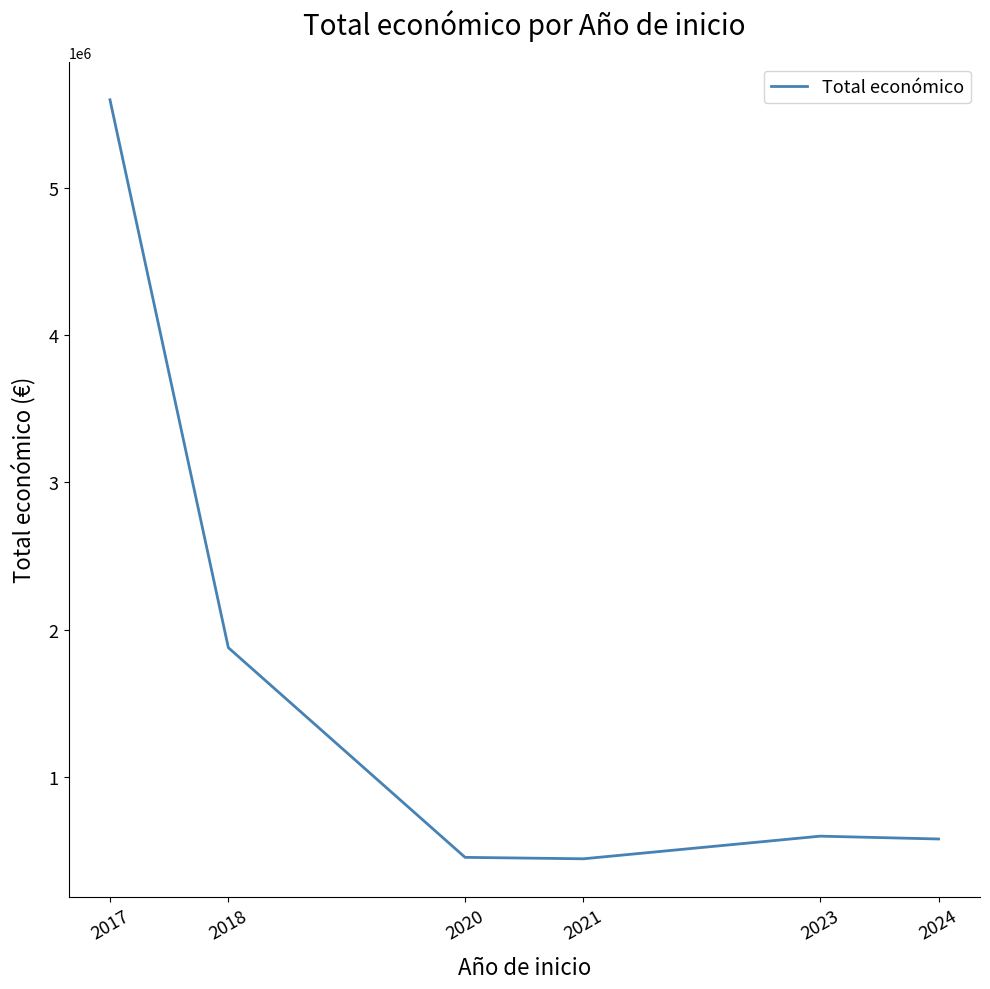

Is it true that the value at 2020 is 454981.0?

True